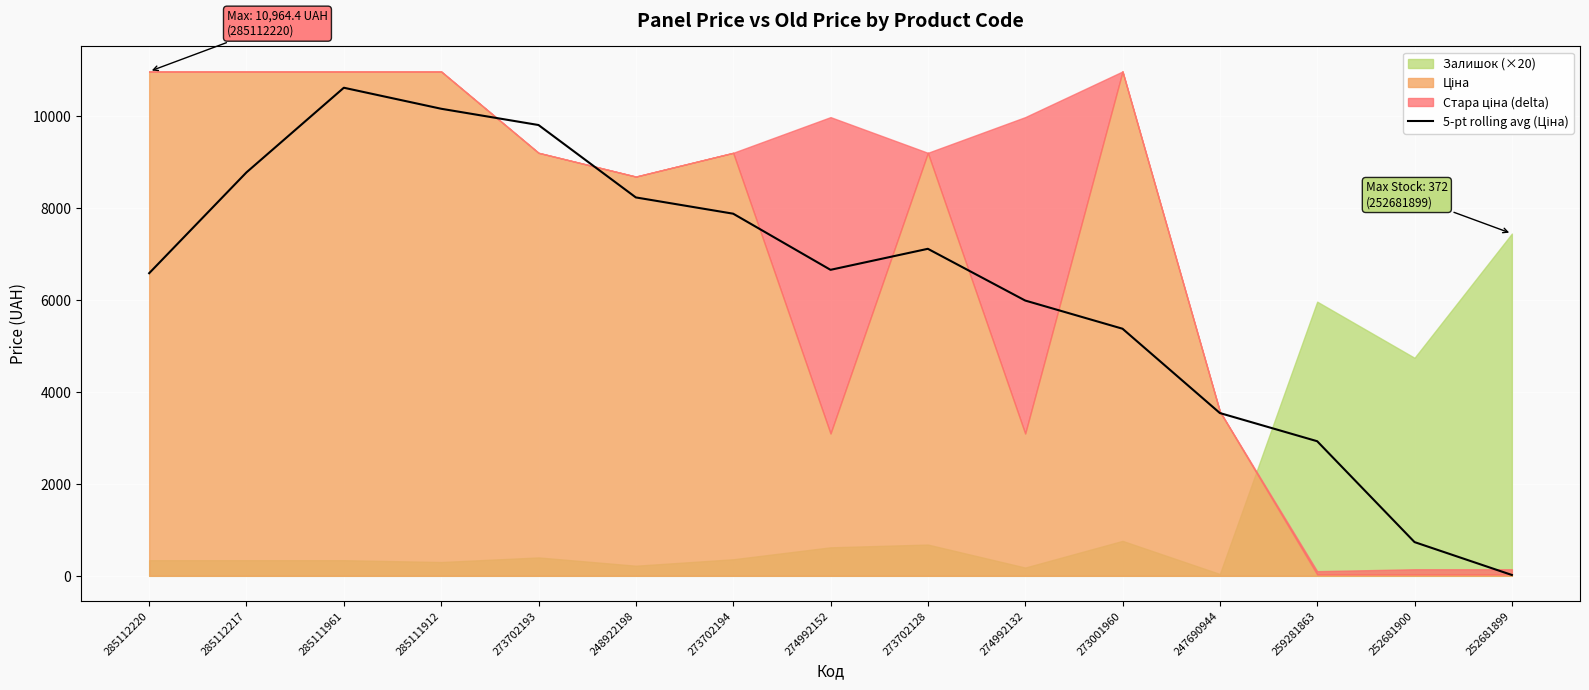

What is the difference between the maximum and minimum values?

10592.1